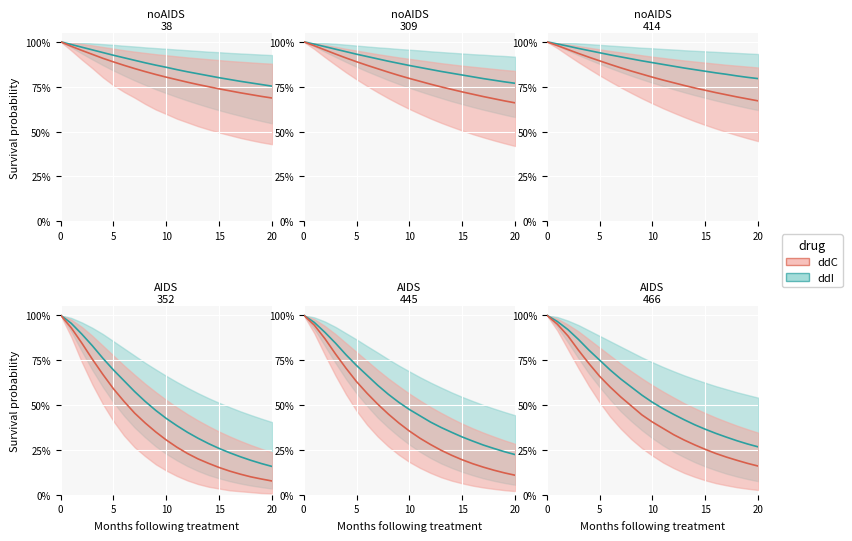

What is the label of the 12th point from the left?

11